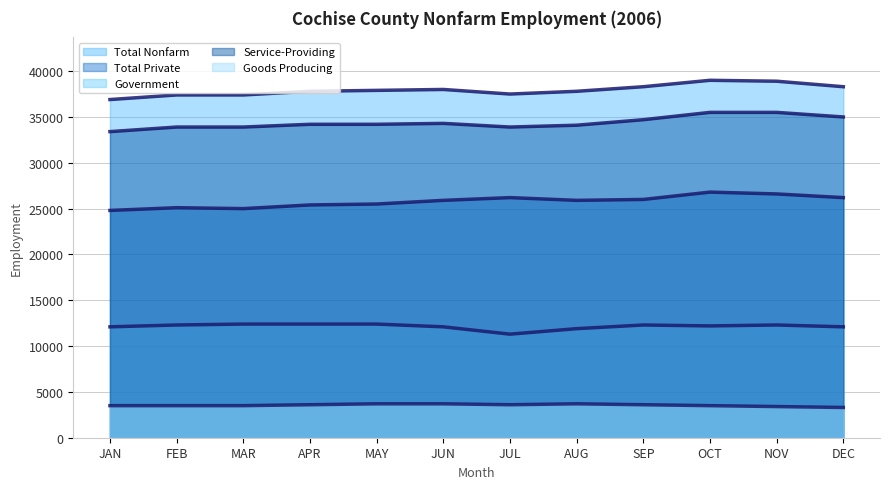

How many interior local peaks does the Goods Producing (trend) series have?

1